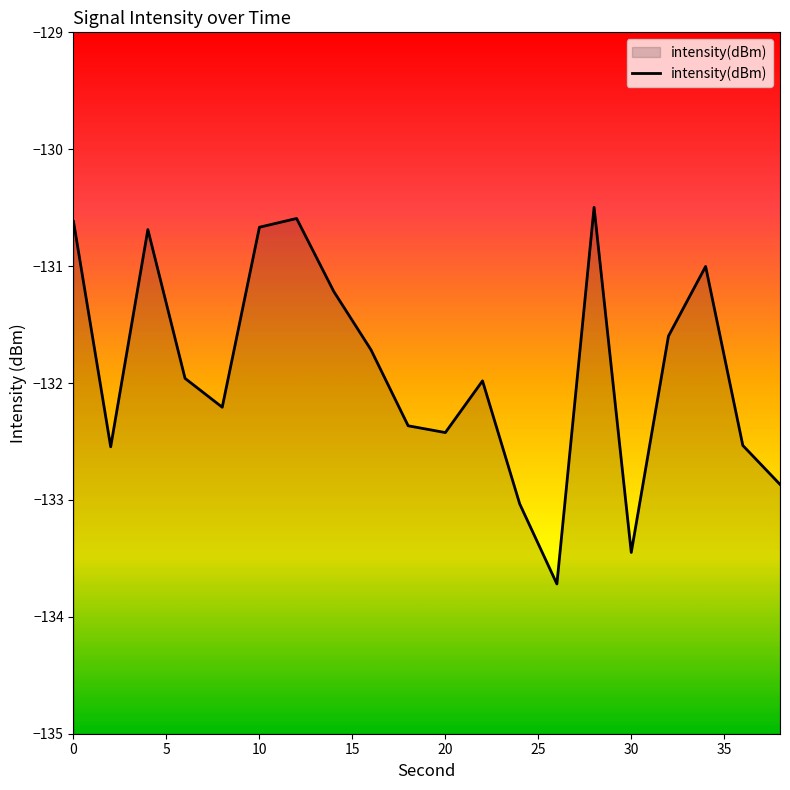

What is the value of the 1st point from the left?

-130.6